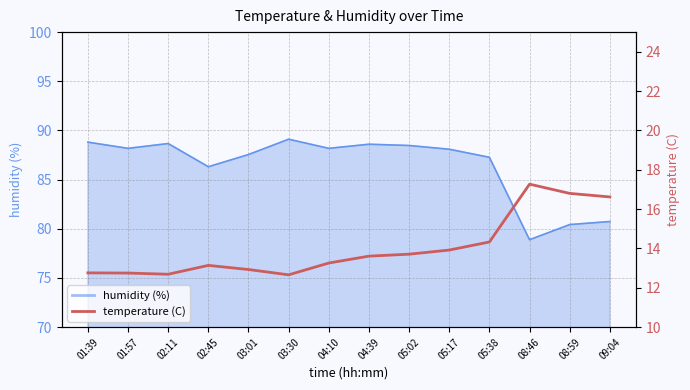

What is the sum of all values?

196.4